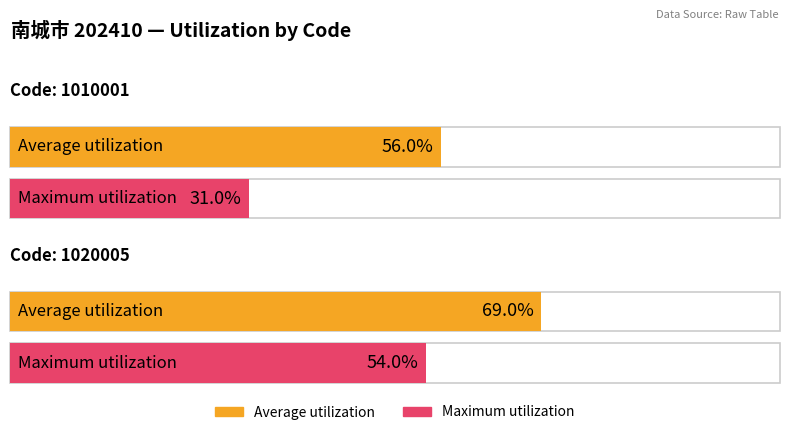

What is the value of the Average utilization bar at the 2nd from the left?

69